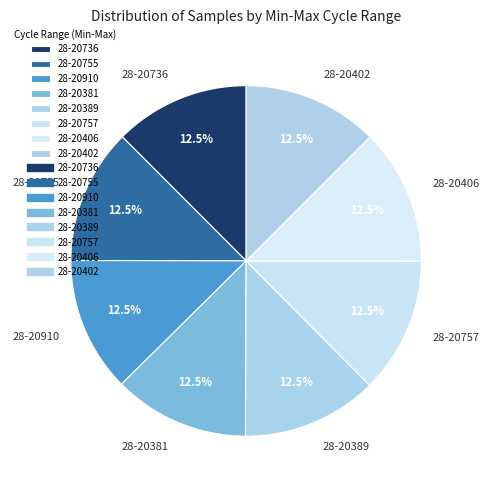

Is there any slice that represents more than half of the pie?

No